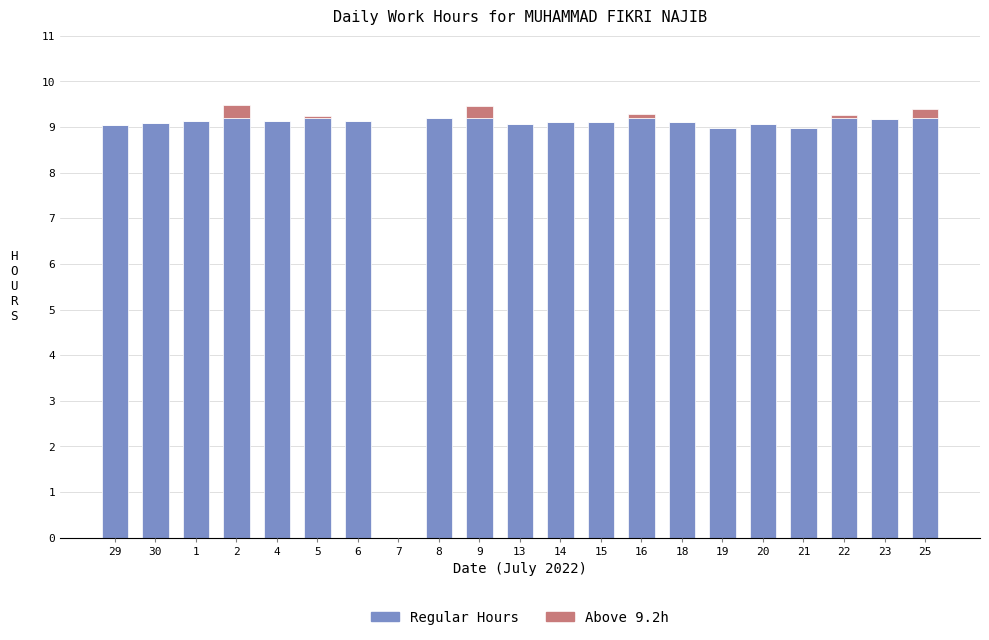

What is the total value across all series at 6?

9.1